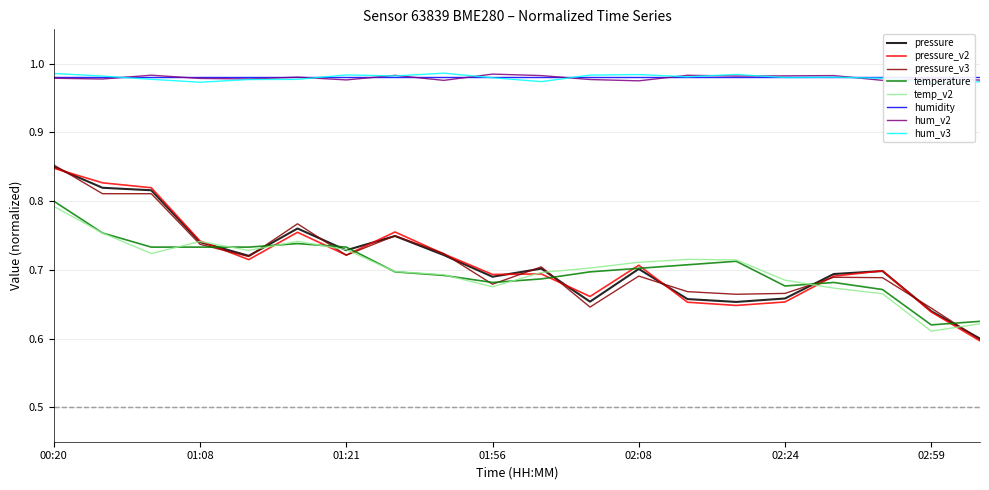

The value of temperature at 01:21 is 0.7. True or false?

True